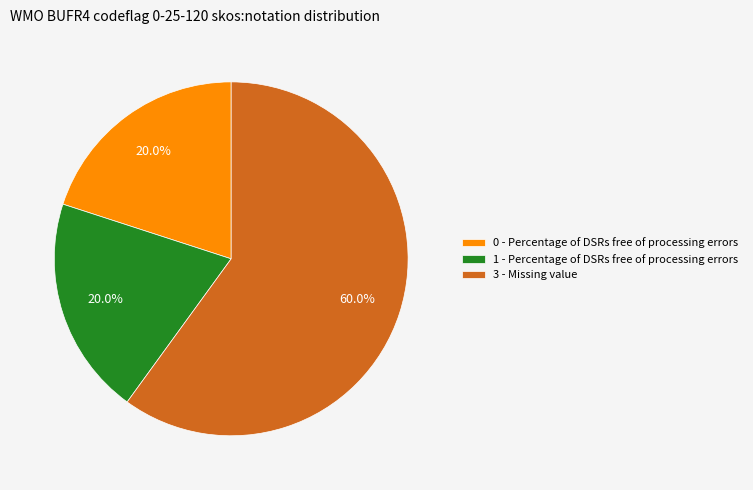

Count the number of slices in the pie.

3